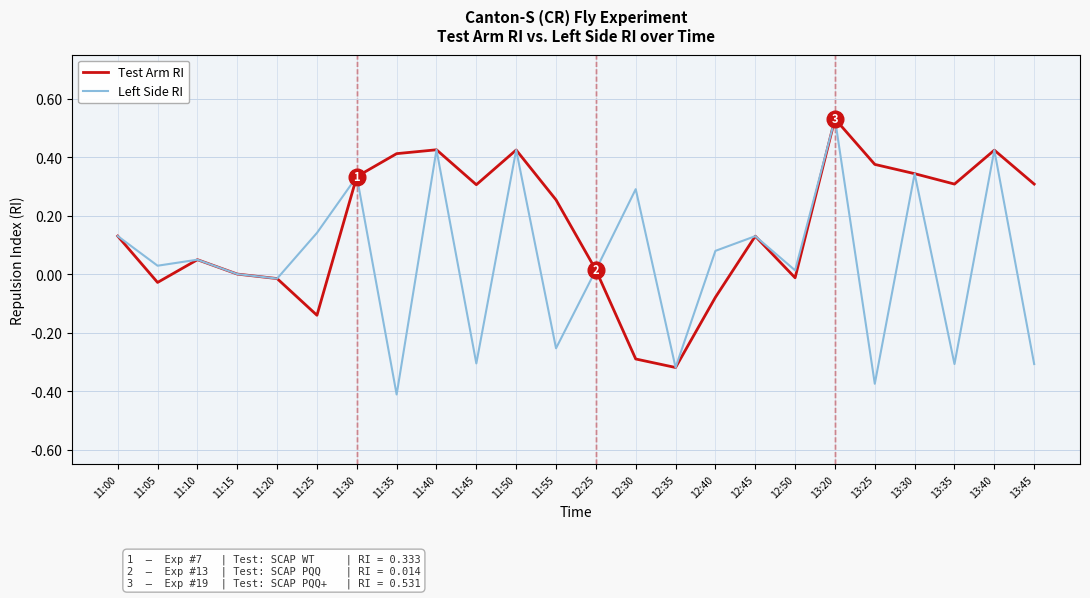

At which label does Left Side RI first exceed 0?

11:00